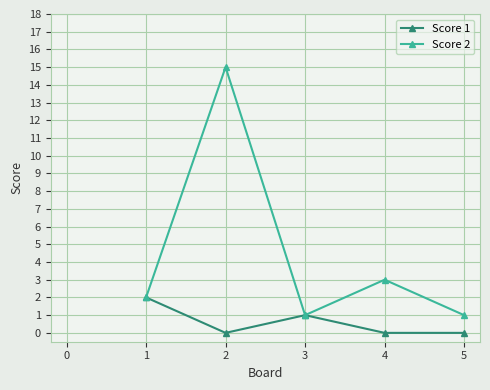

What are all the series names shown in the legend?

Score 1, Score 2